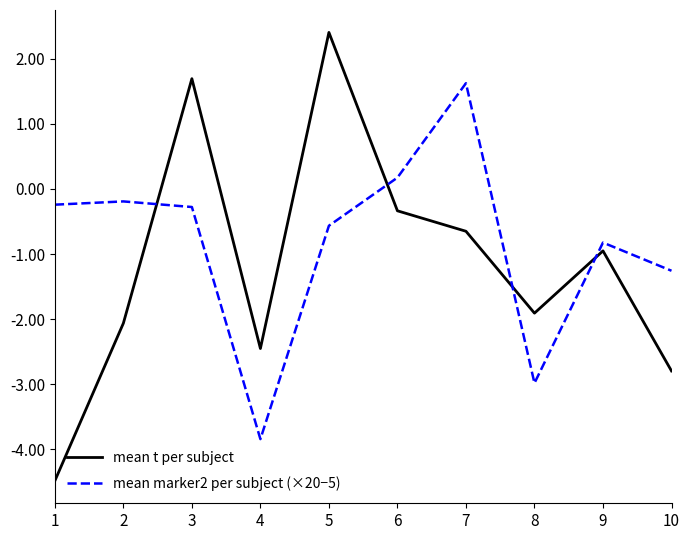

True or false: mean marker2 per subject (×20−5) has more than 0 points higher than both neighbors.

True